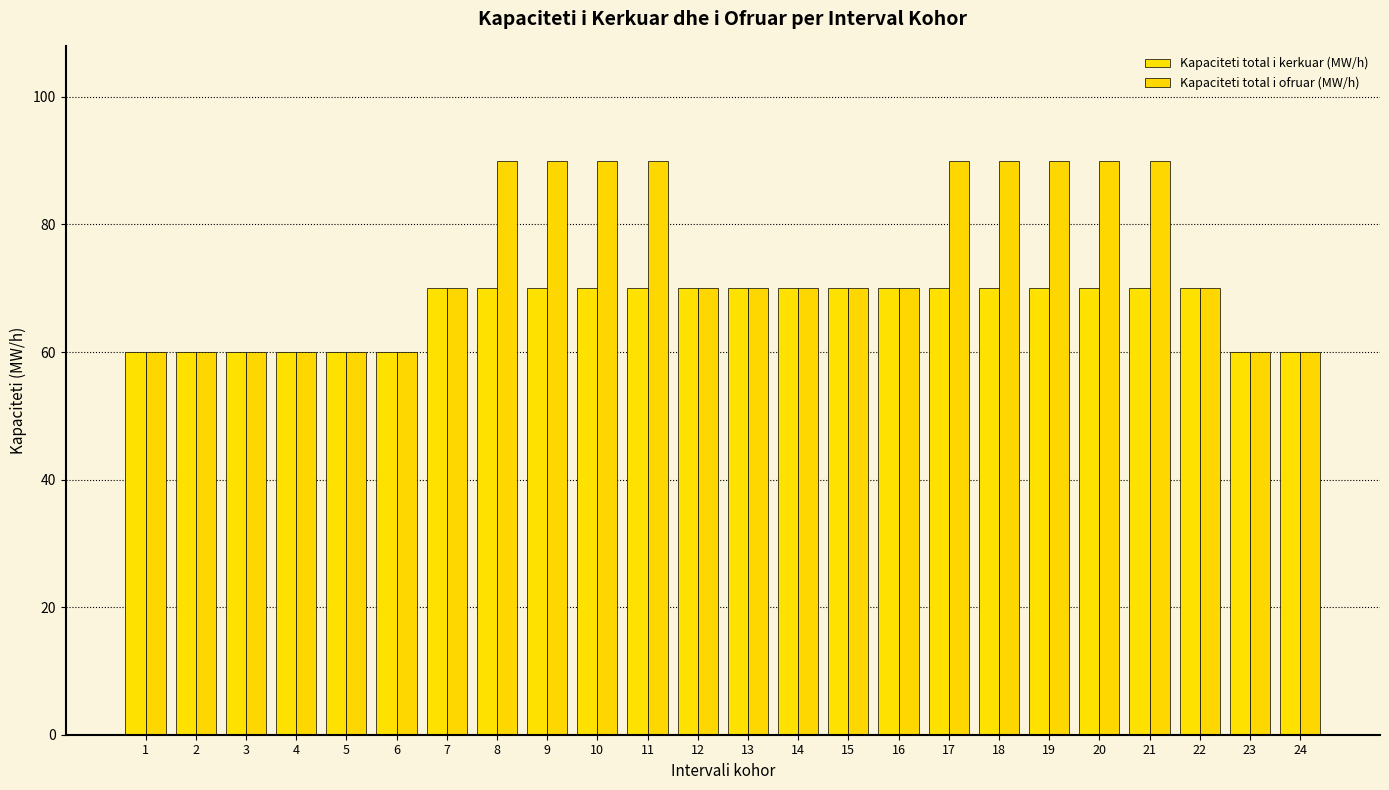

What is the value of the Kapaciteti total i ofruar (MW/h) bar at the 11th from the left?

90